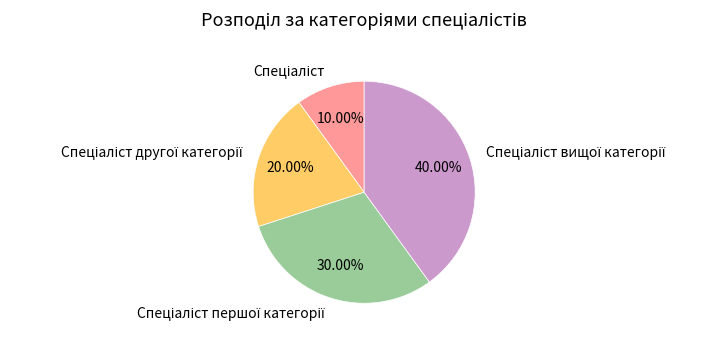

Is there any slice that represents more than half of the pie?

No